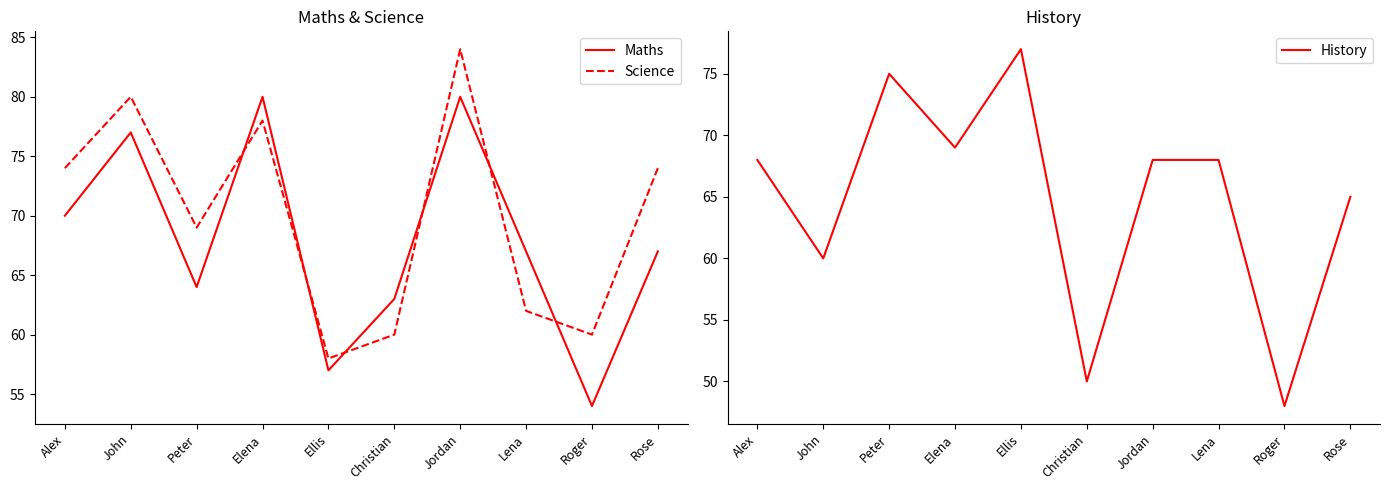

True or false: Science has a value of 74 at Alex.

True